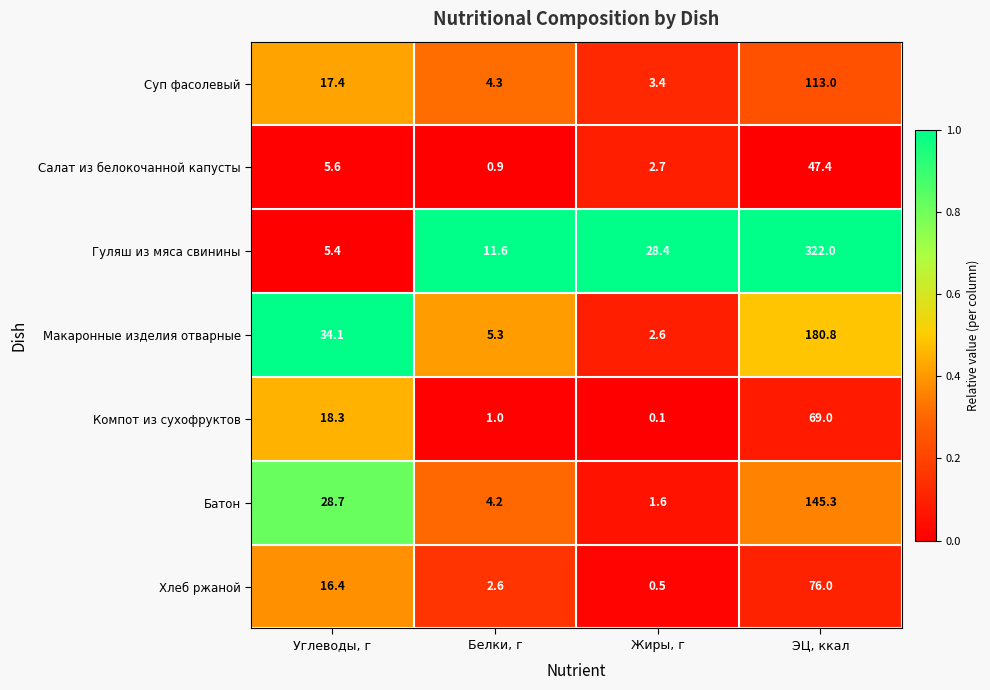

Where is Макаронные изделия отварные nearest to the value 91?

Углеводы, г